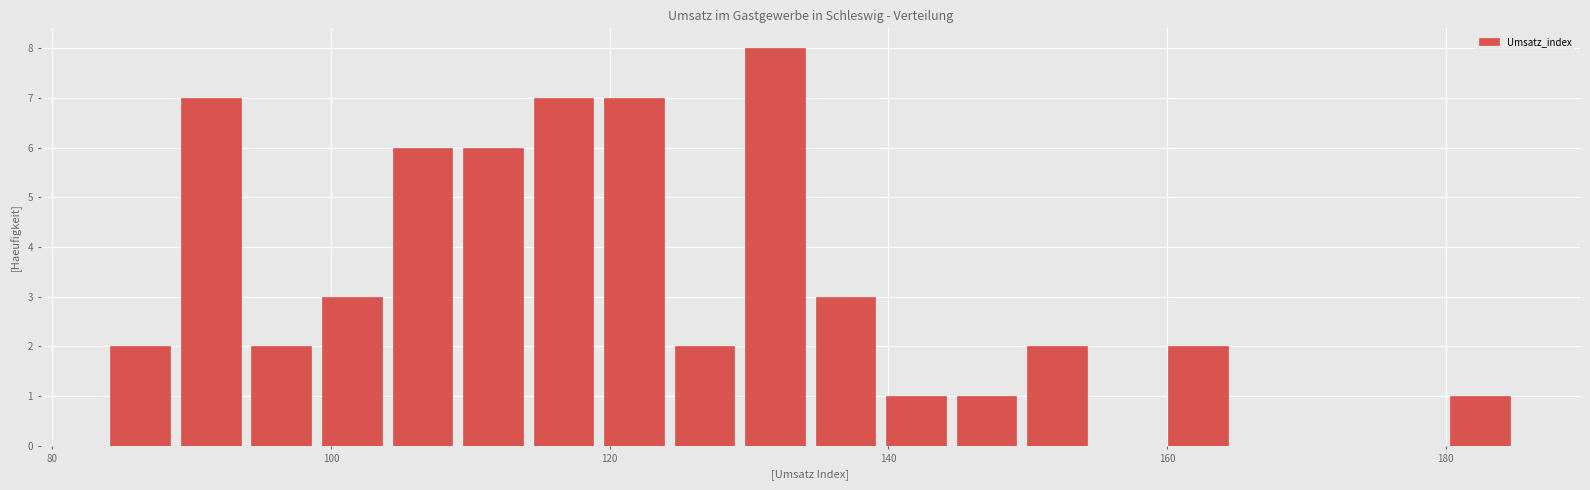

Around what value on the x-axis is the tallest bar? Give the approximate position of its centre, as read against the axis.

132